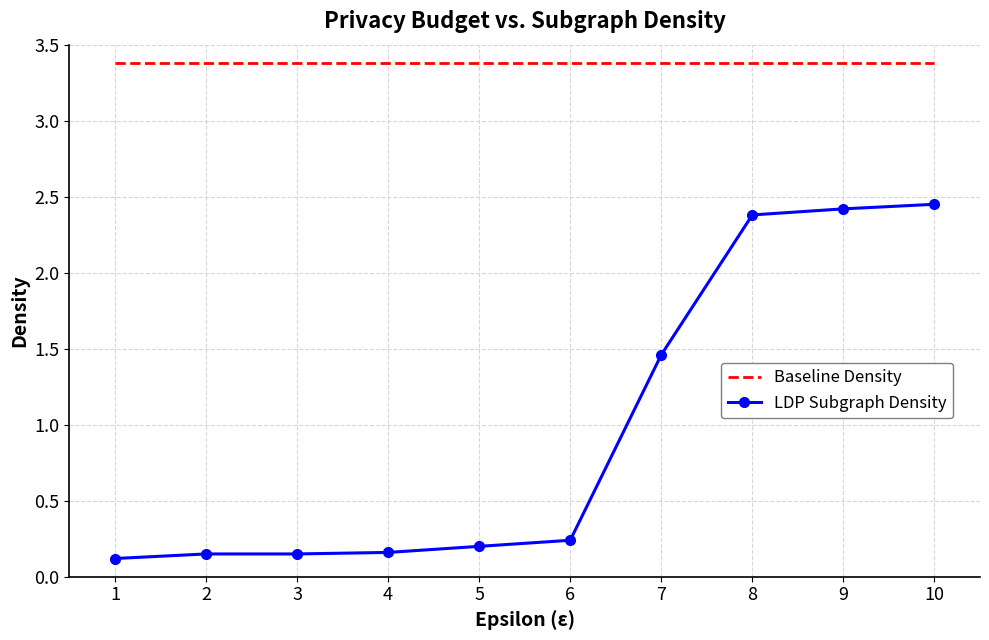

True or false: LDP Subgraph Density and Baseline Density intersect in this chart.

False